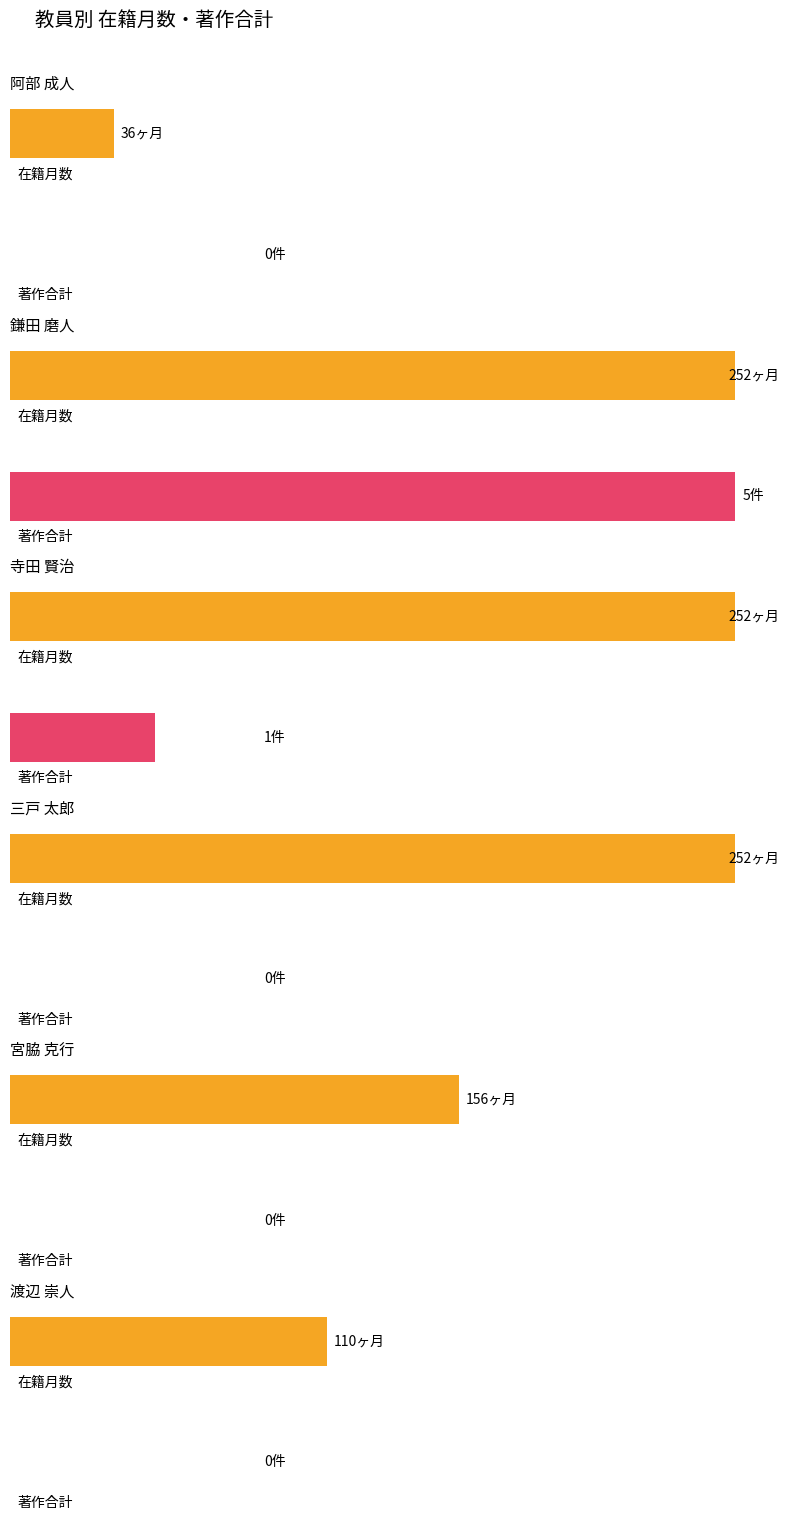

The 著作合計 series shows -2 at 宮脇 克行. True or false?

False